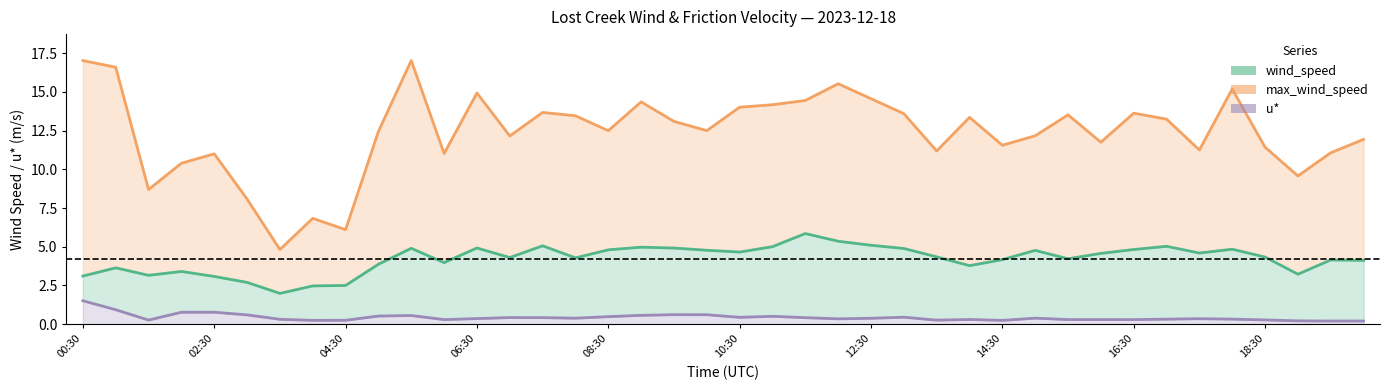

What is the label of the 7th point from the left?

03:30